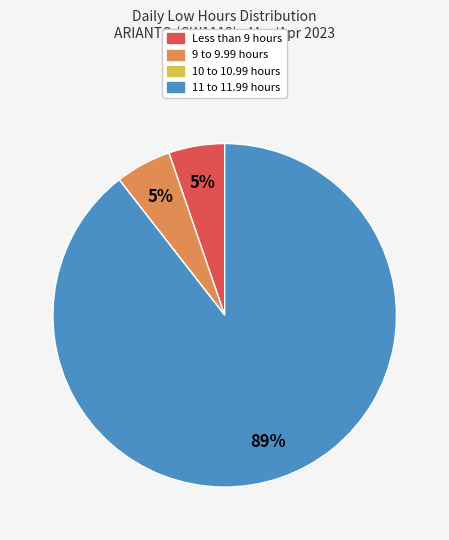

To the nearest percent, what portion does 9 to 9.99 hours represent?

5%